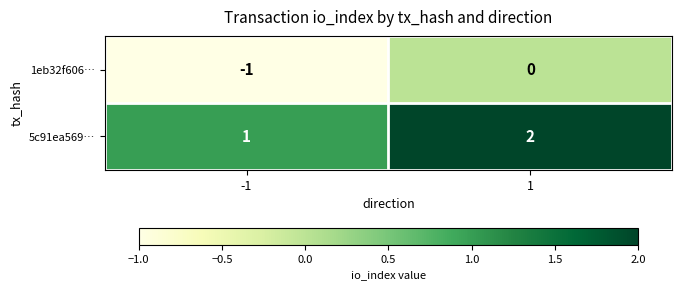

Reading left to right, extract all data points from this chart.

1eb32f606…: -1=-1	1=0
5c91ea569…: -1=1	1=2